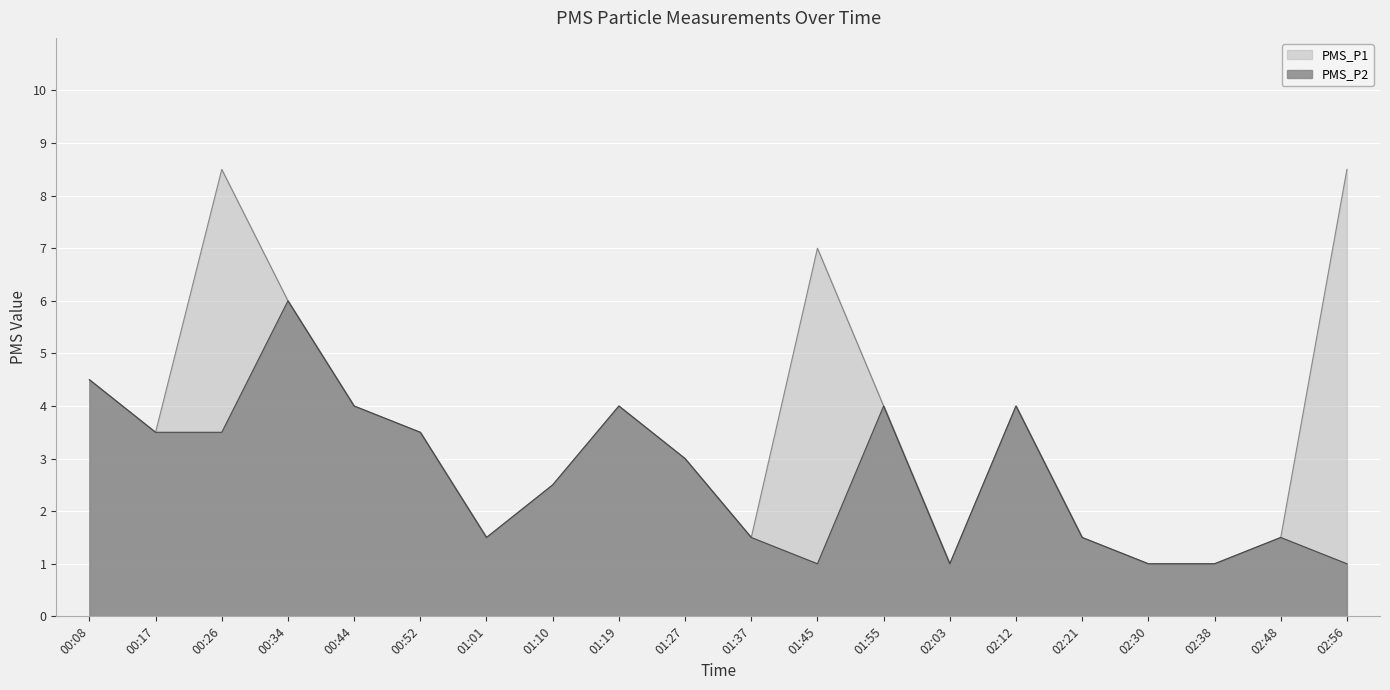

How many lines are shown in the chart?

2